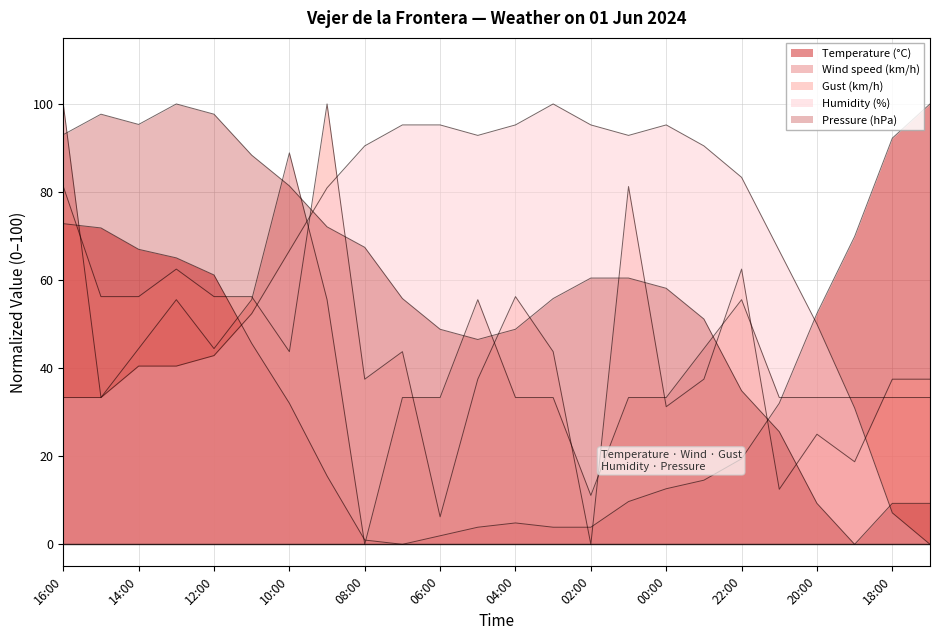

What is the label of the 14th point from the right?

06:00